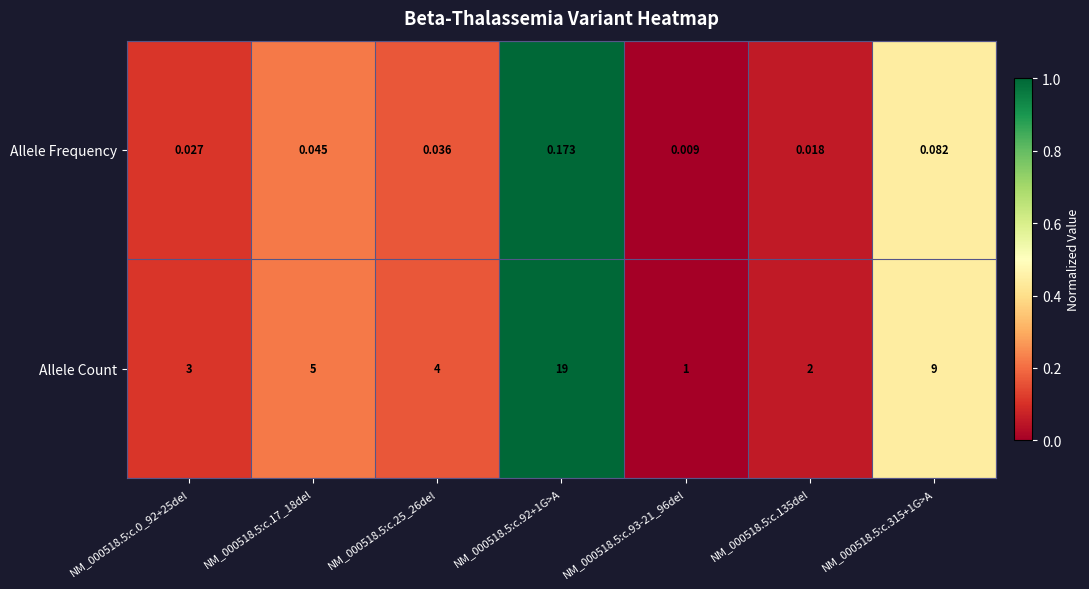

Between NM_000518.5:c.0_92+25del and NM_000518.5:c.135del, which series saw the biggest shift?

Allele Count